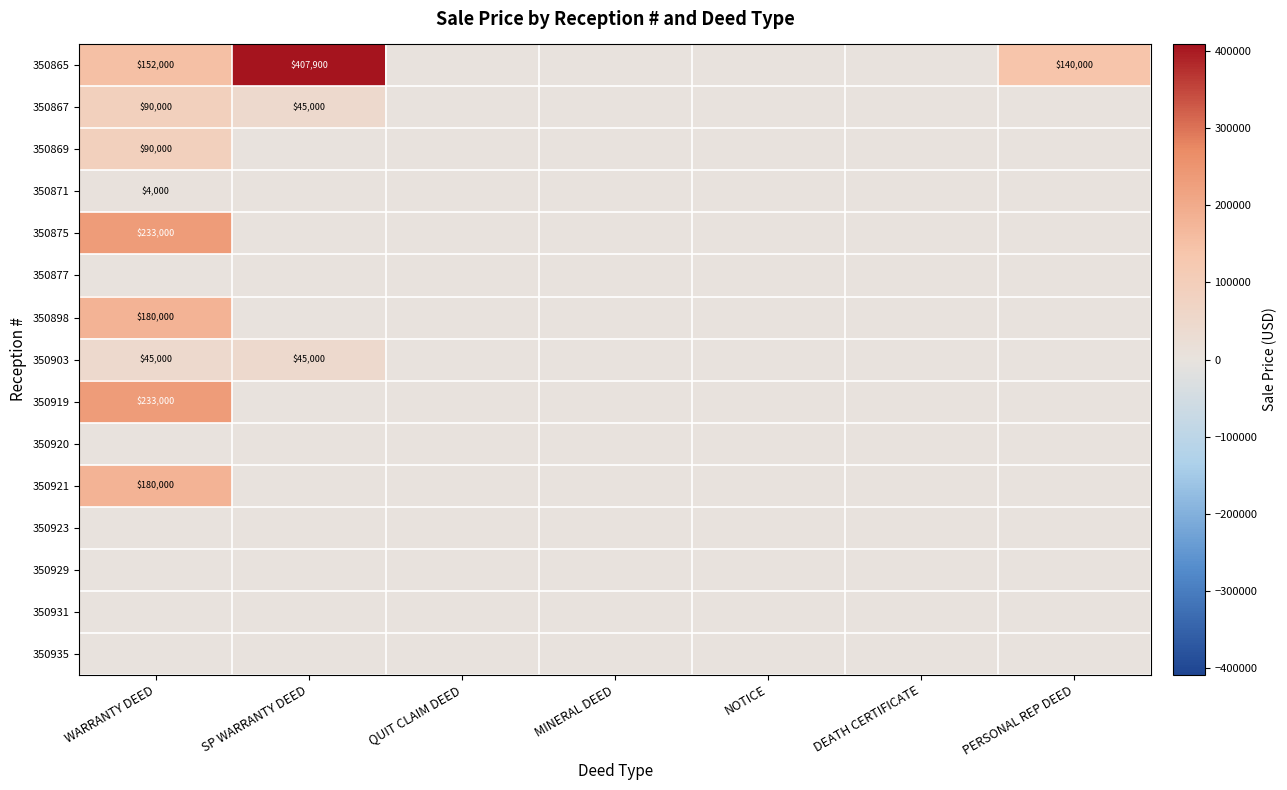

At which label does 350867 reach its minimum?

QUIT CLAIM DEED